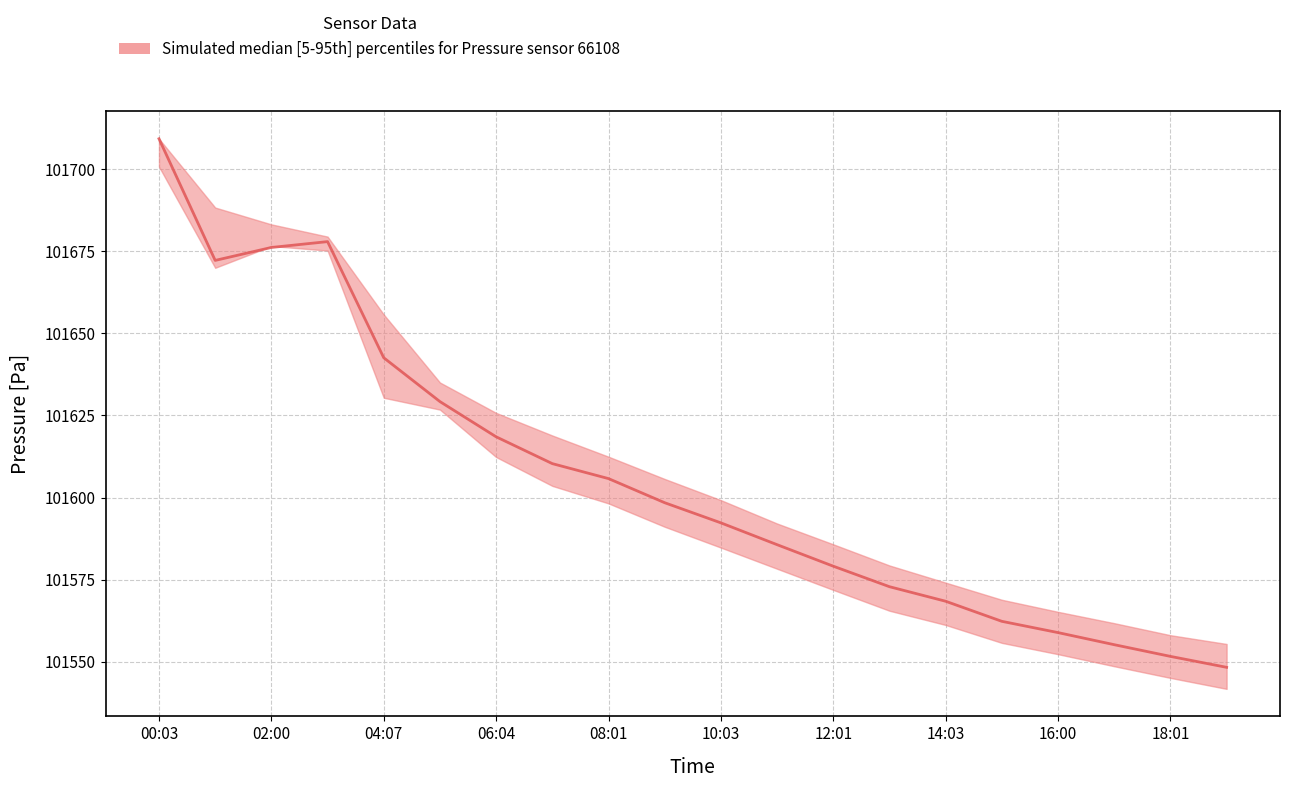

How many data points does each series have?

20